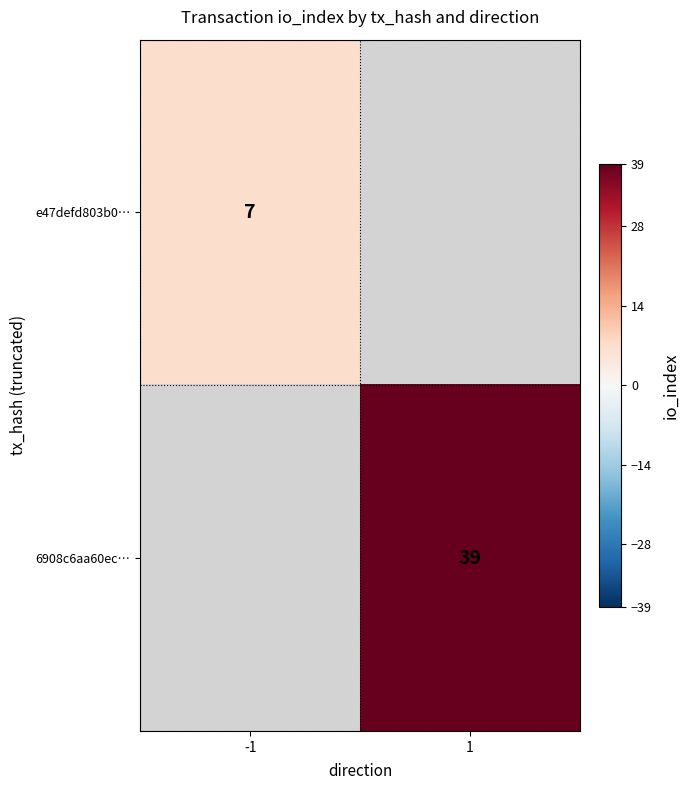

The 6908c6aa60ec… series shows 39 at 1. True or false?

True